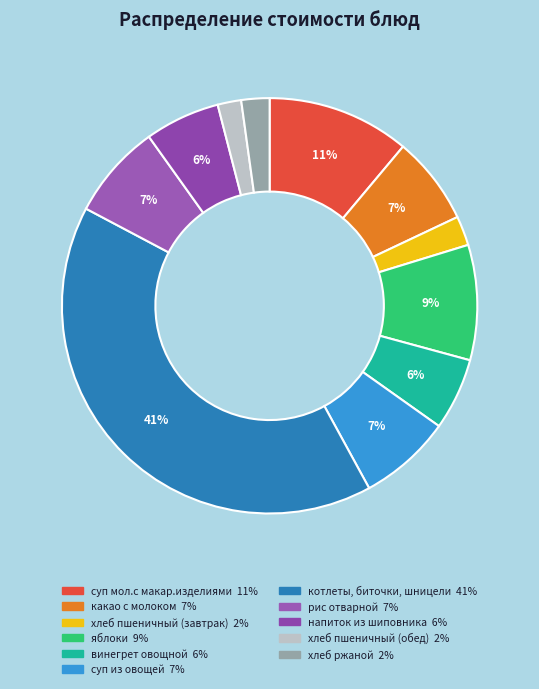

What is the change in value from винегрет овощной to хлеб ржаной?

-3.4